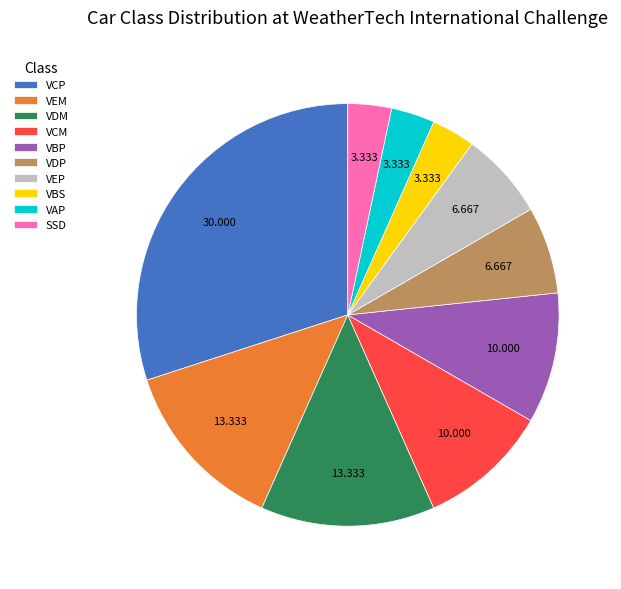

How many slices are in this pie chart?

10